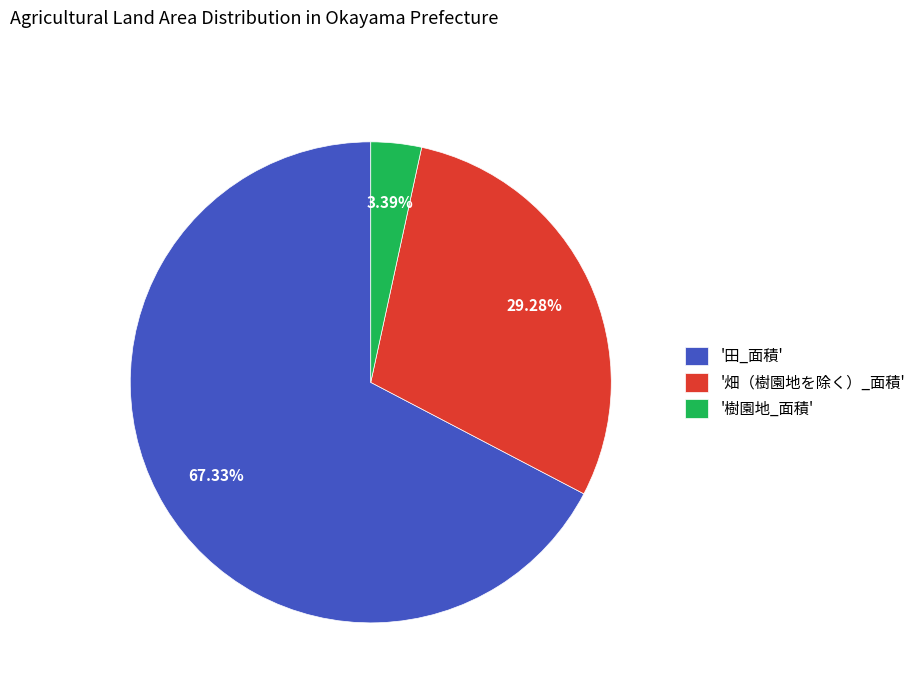

Combined, do '畑（樹園地を除く）_面積' and '田_面積' account for over 50%?

Yes